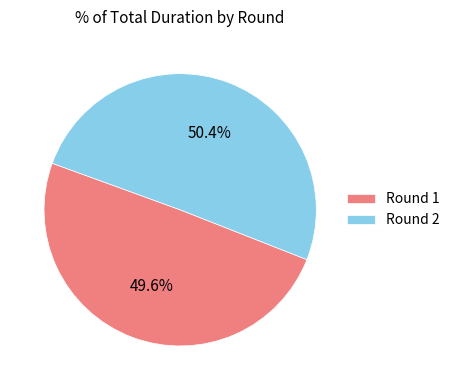

What is the largest slice in the pie chart?

Round 2